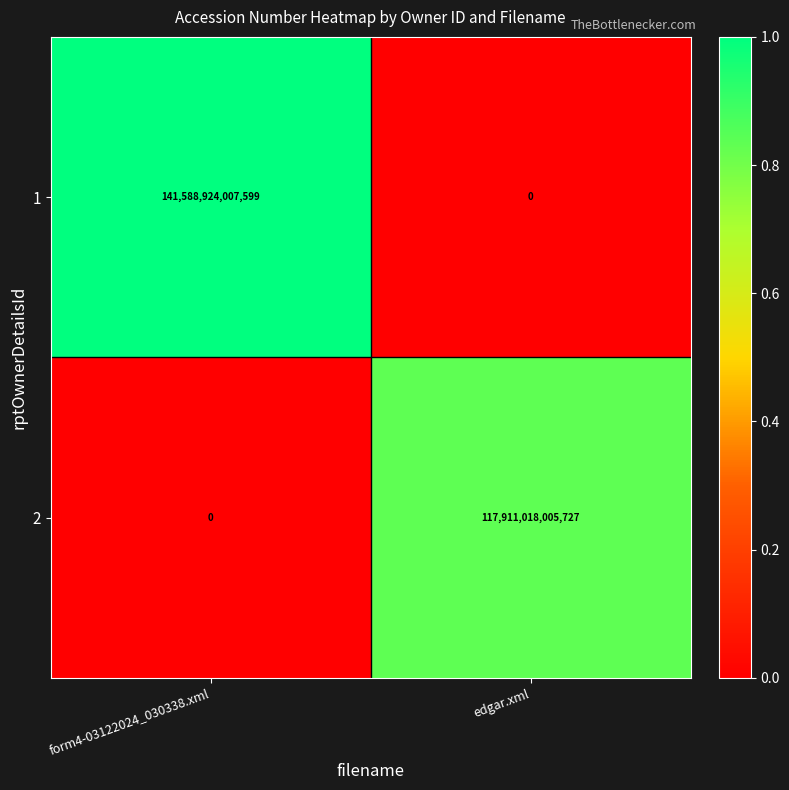

Rank the categories by 1 value from lowest to highest.

edgar.xml, form4-03122024_030338.xml